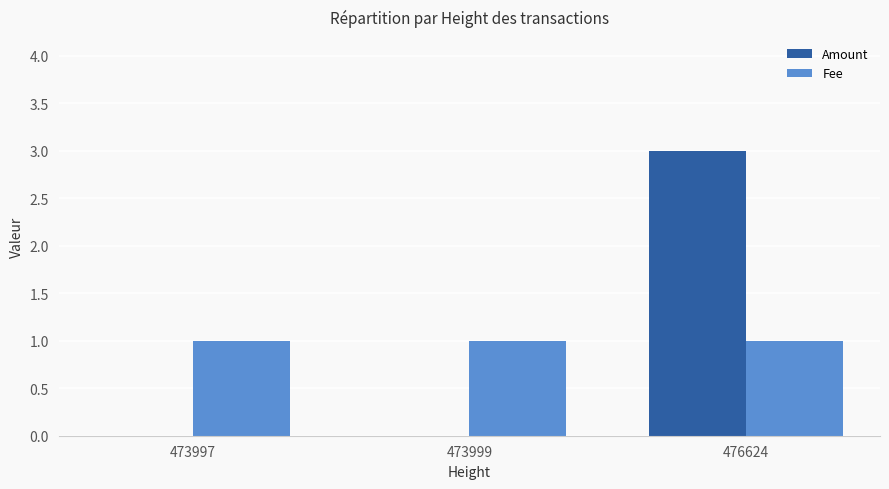

True or false: Fee has a value of 1 at 473997.

True